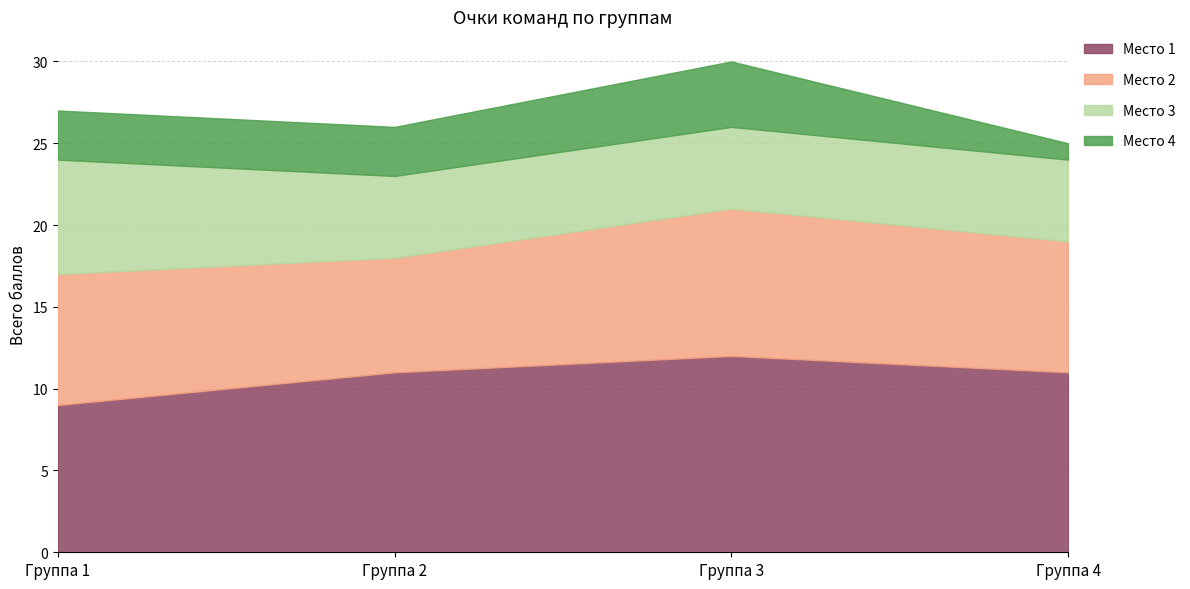

At which category does Место 1 reach its first local peak?

Группа 3